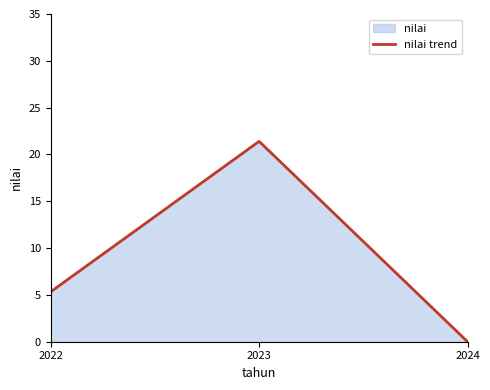

Reading left to right, list all the values displayed in this chart.

2022=5.3	2023=21.4	2024=0.0